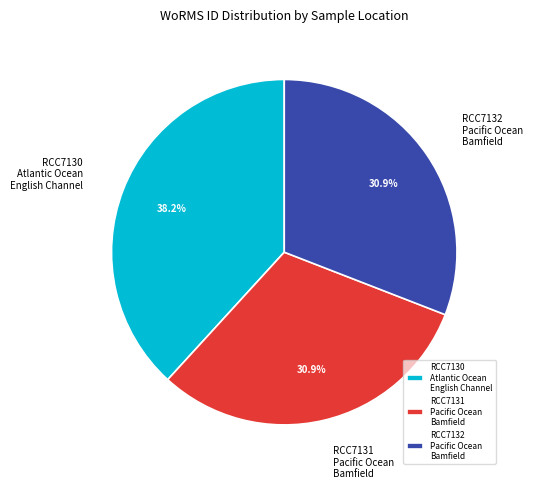

Do RCC7130 Atlantic Ocean English Channel and RCC7131 Pacific Ocean Bamfield together represent more than half of the pie?

Yes